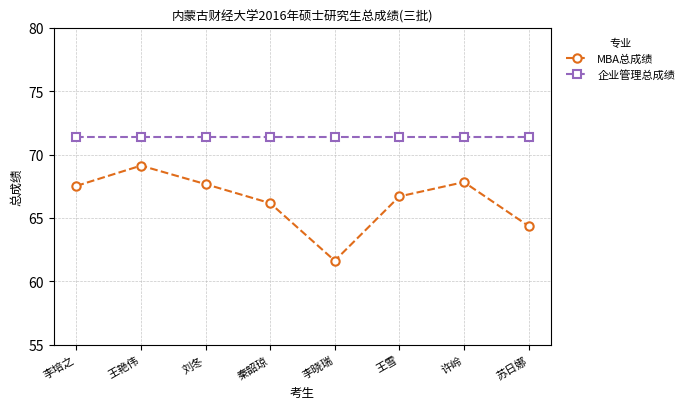

What is the label of the 5th point from the right?

秦韶琼